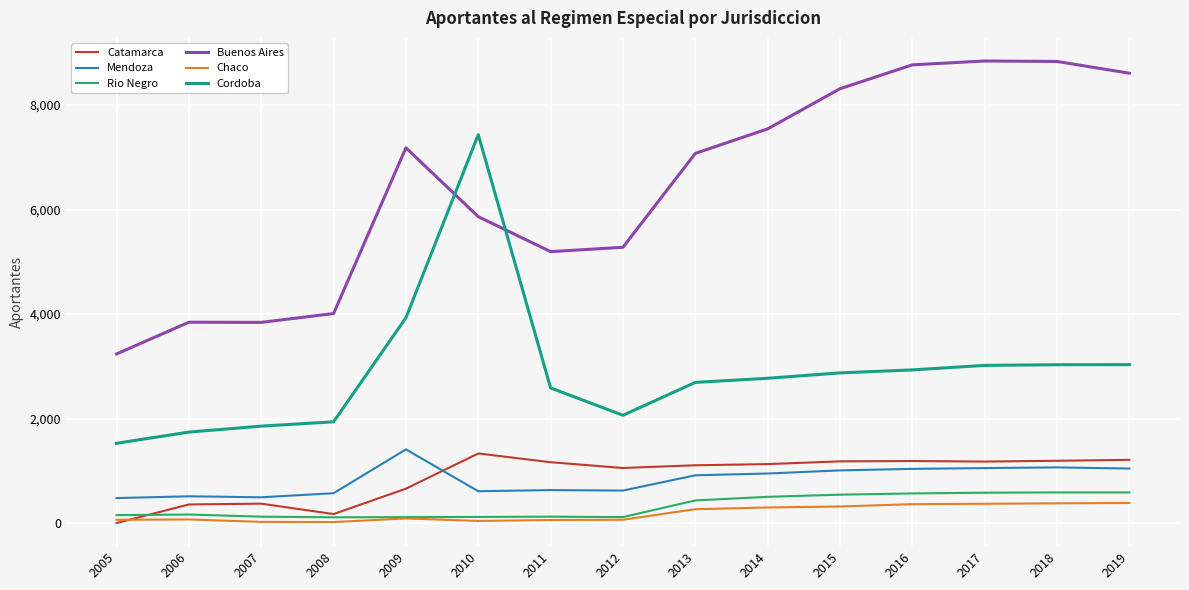

What is the total value across all series at 2015?

14236